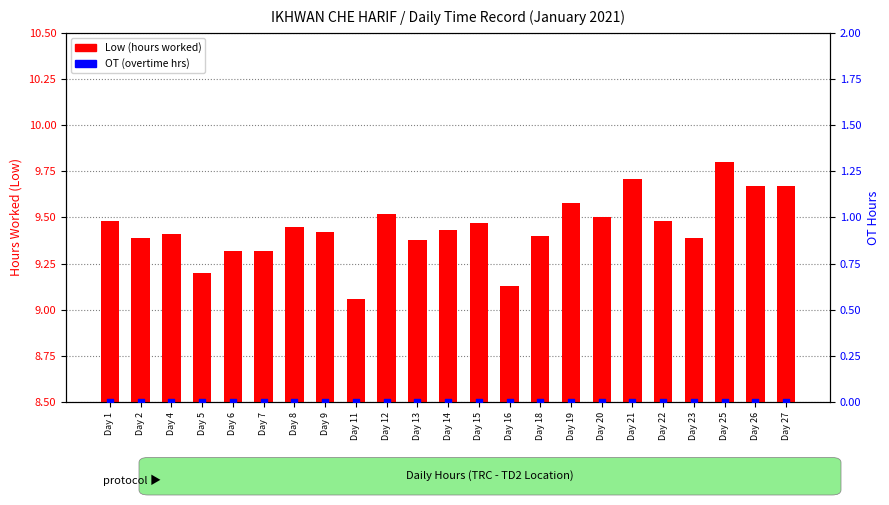

What are all the series names shown in the legend?

Low (hours worked), OT (overtime hrs)